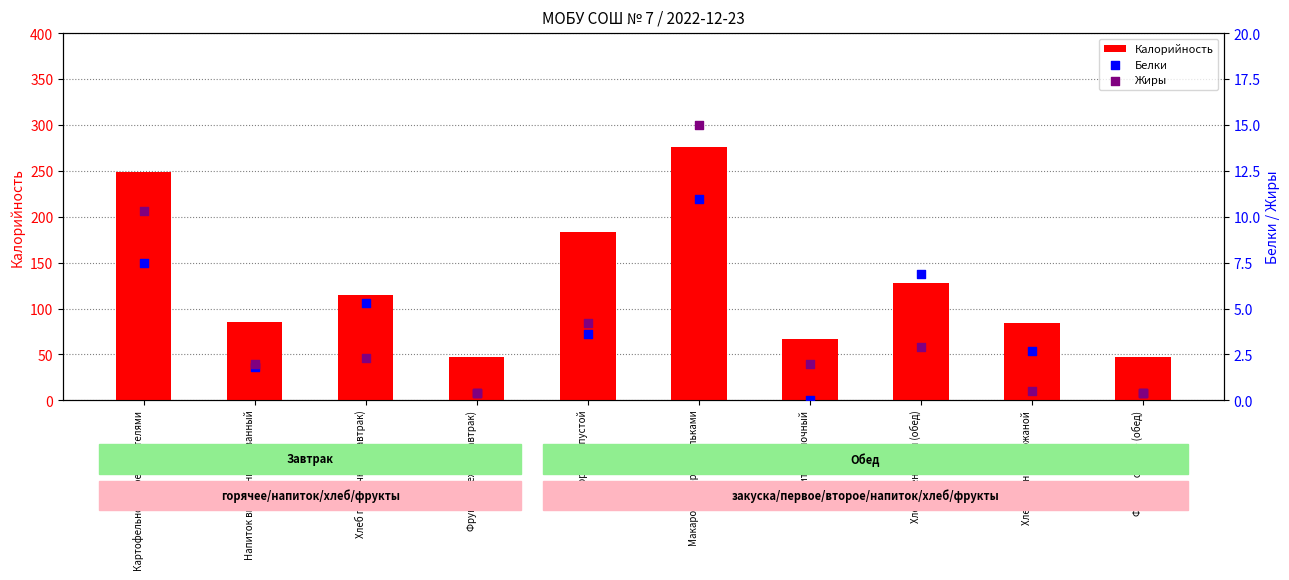

At which category is the sum across all series the highest?

Макароны с фрикадельками